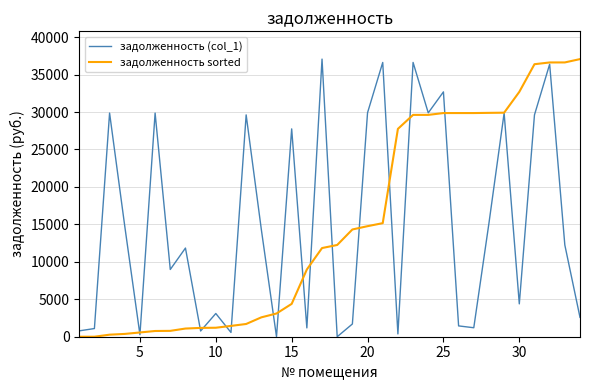

What is the maximum value for задолженность sorted?

37068.9